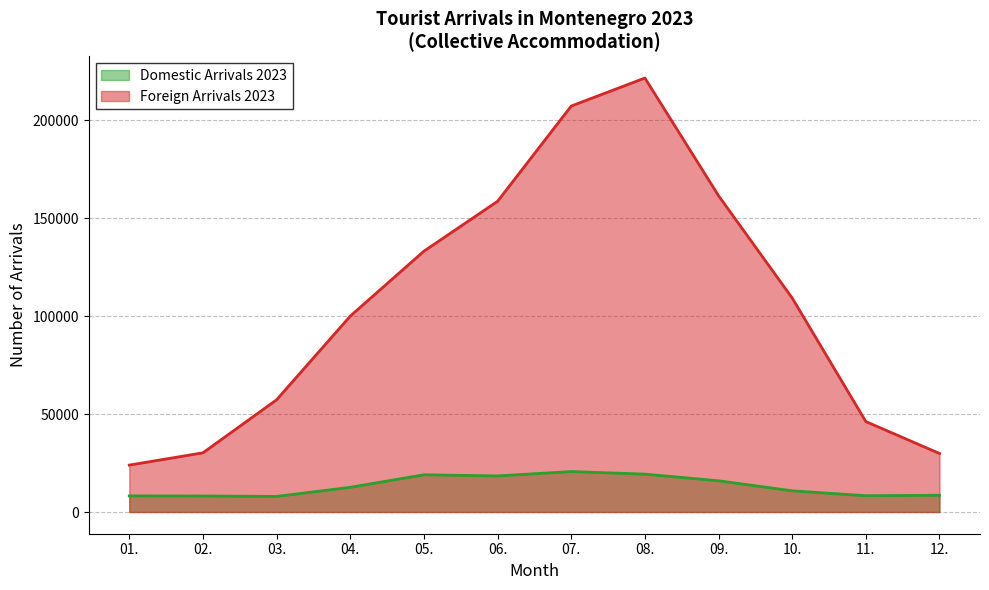

Does the chart display data point markers on the line(s)?

No